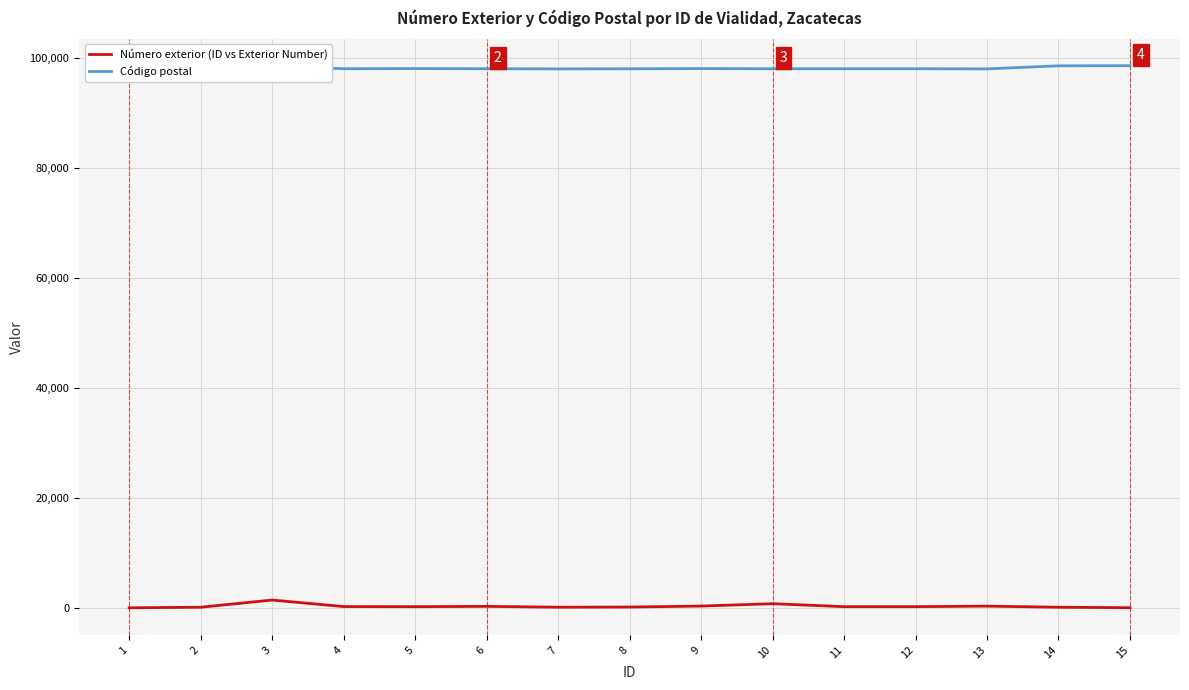

What is the difference between the maximum and minimum values in the Código postal series?

619